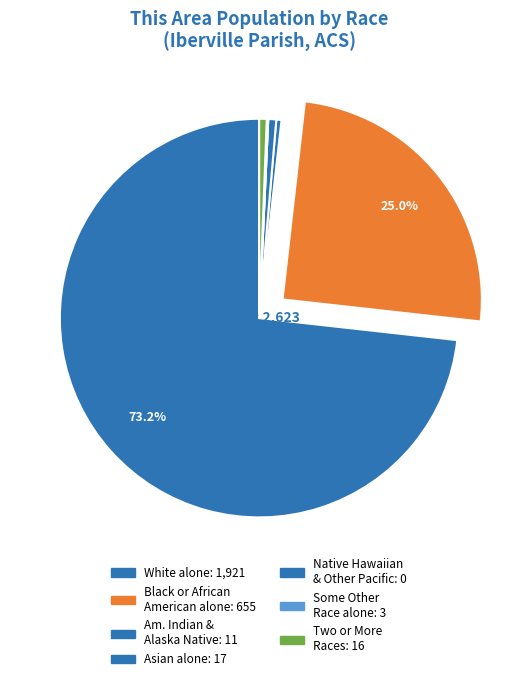

Which slice represents more than half of the pie?

White alone